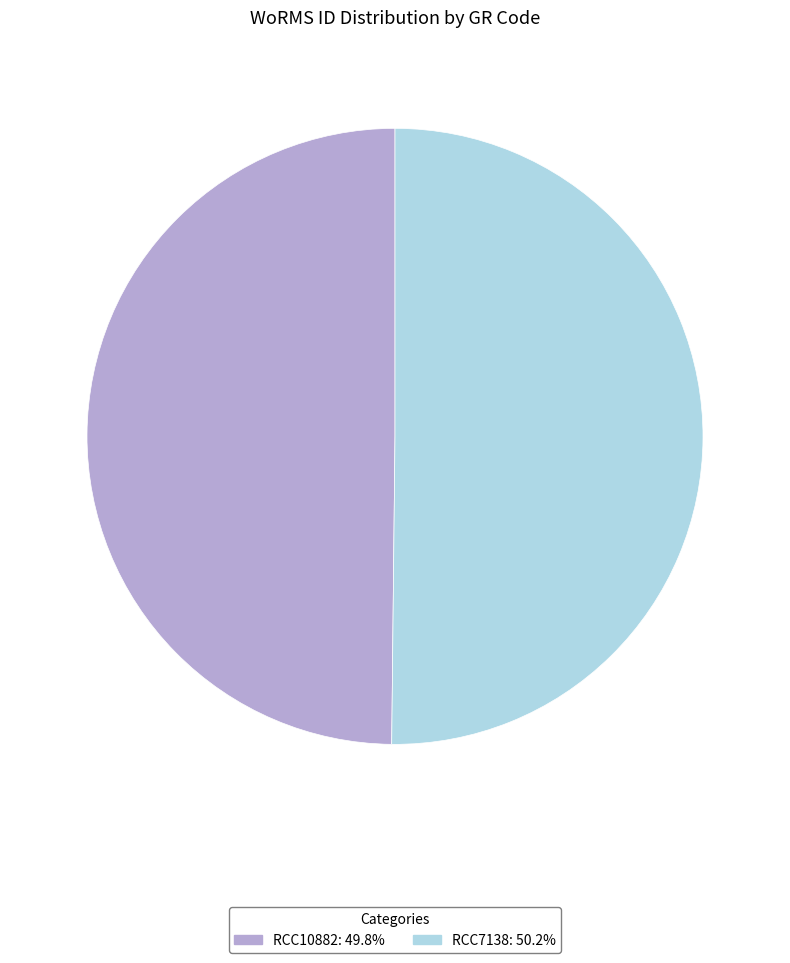

What is the ratio of the value at RCC7138 to the value at RCC10882?

1.0